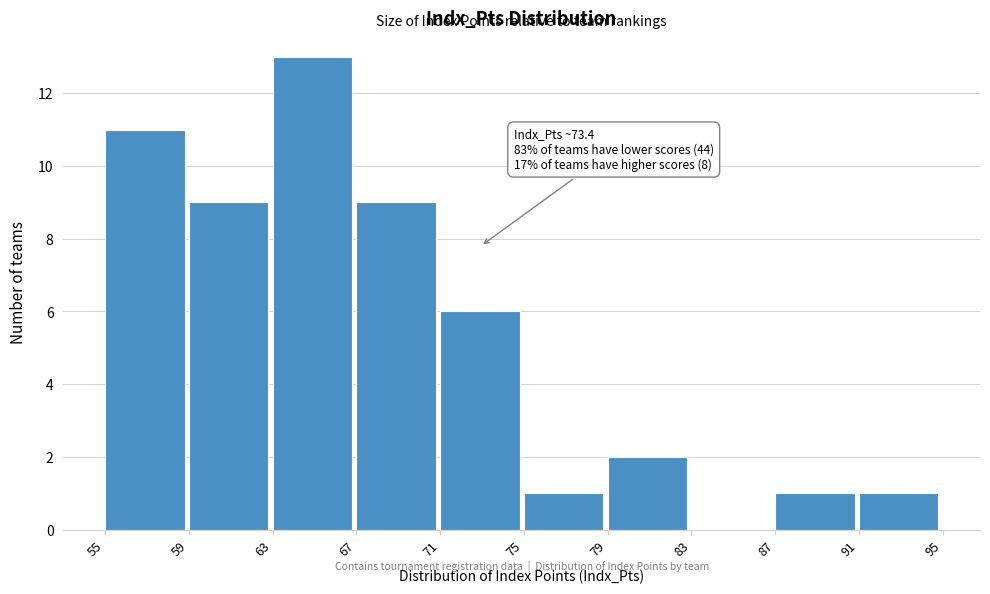

Reading left to right, transcribe all the data shown in this chart.

55=11	59=9	63=13	67=9	71=6	75=1	79=2	83=0	87=1	91=1